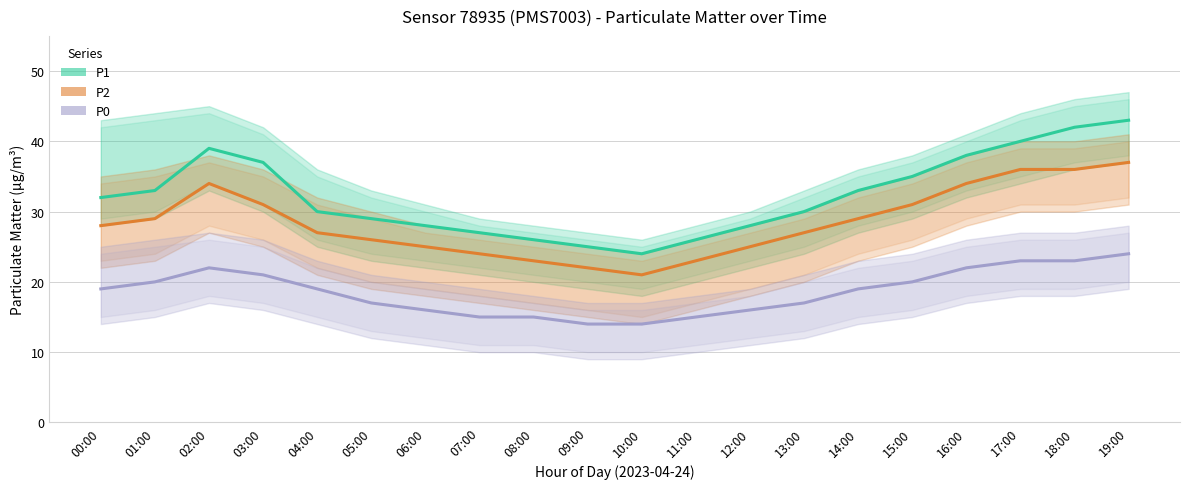

True or false: P2 and P0 intersect in this chart.

False